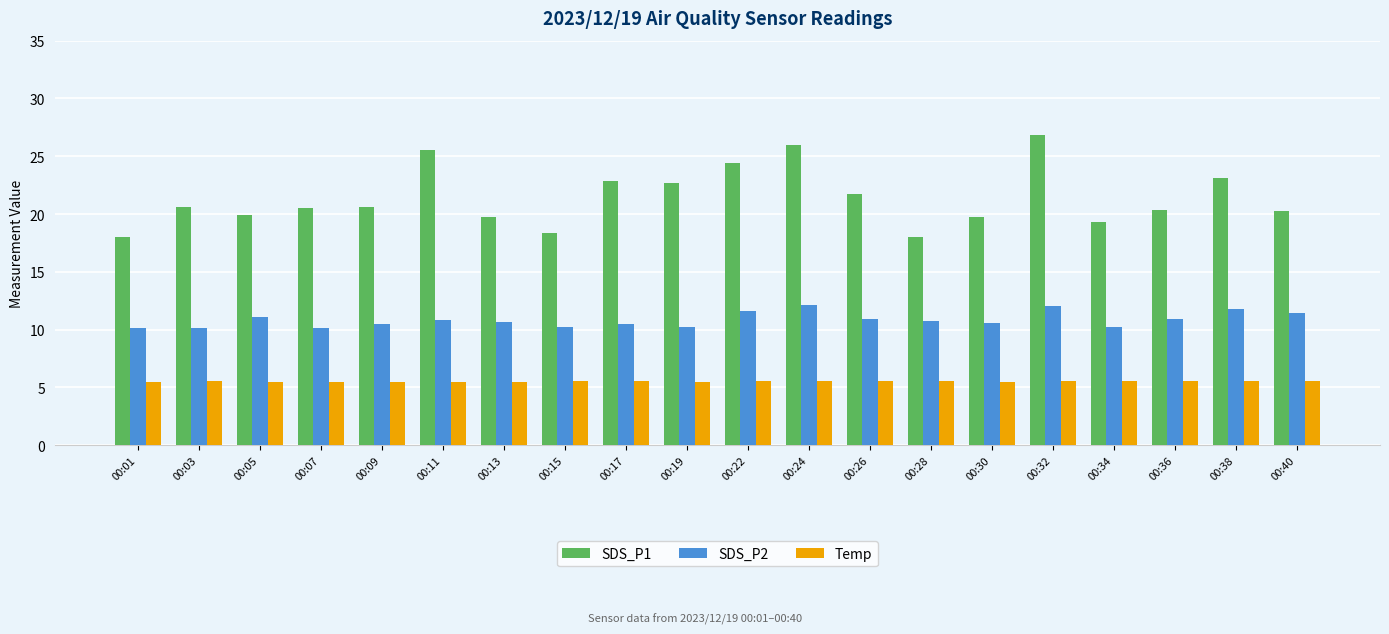

Which category has the highest value across all series?

00:32